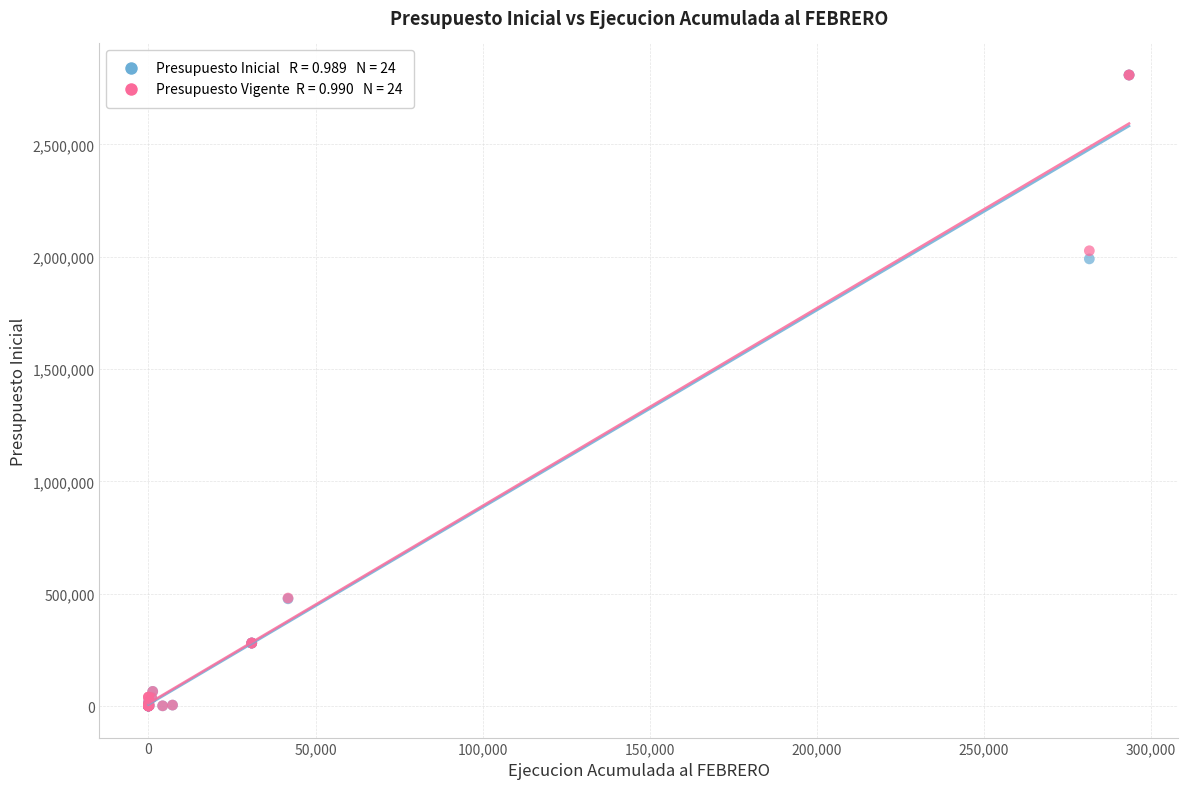

Across all series, what Y value is closest to 1404239?

1990019